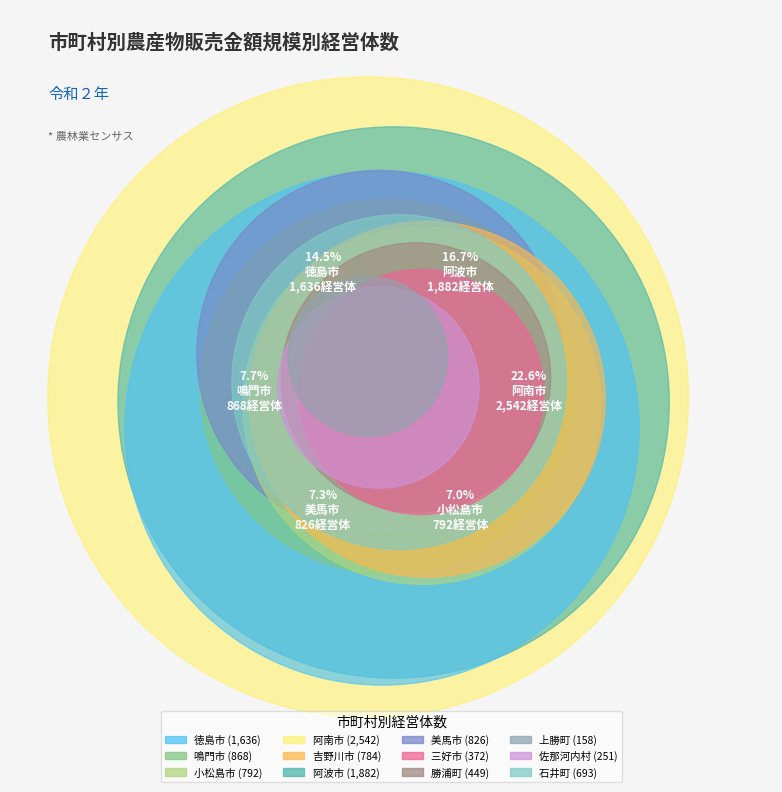

To the nearest percent, what is the average slice percentage?

8%